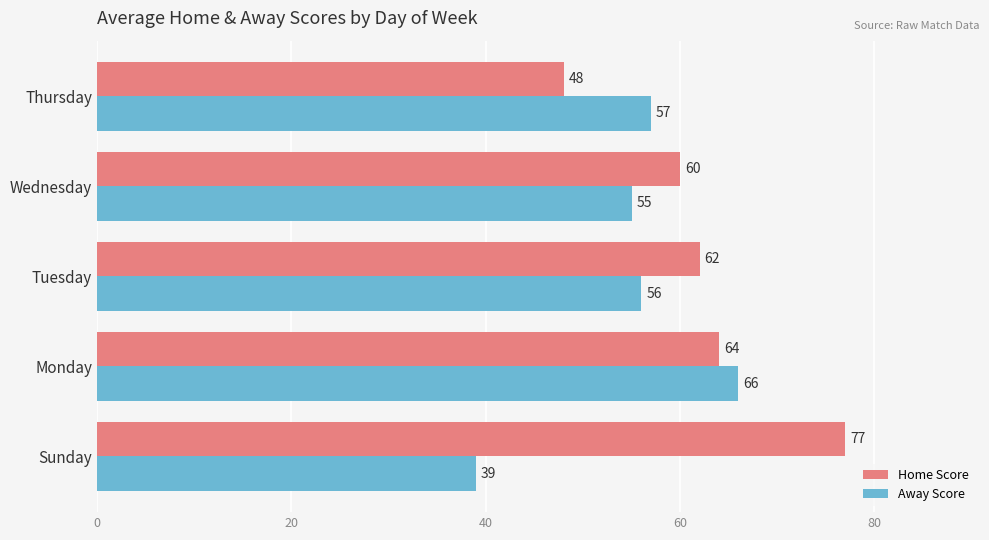

Which series changed the most between Sunday and Tuesday?

Away Score